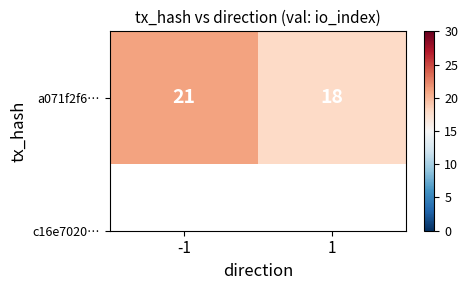

How many values are between 18 and 21?

2